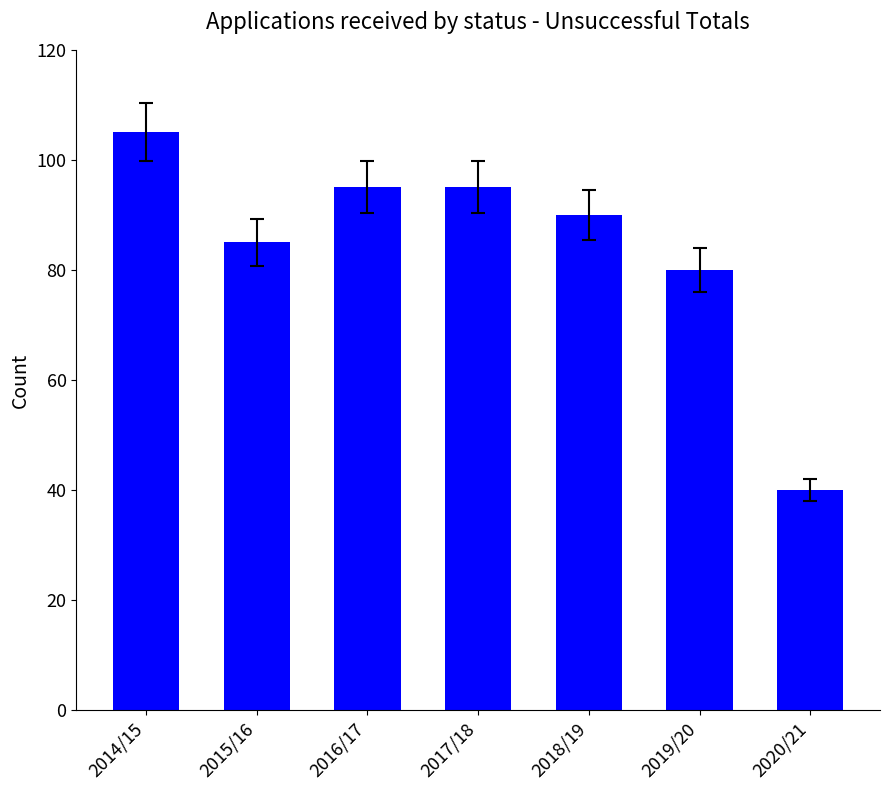

What is the change in value from 2015/16 to 2018/19?

+5